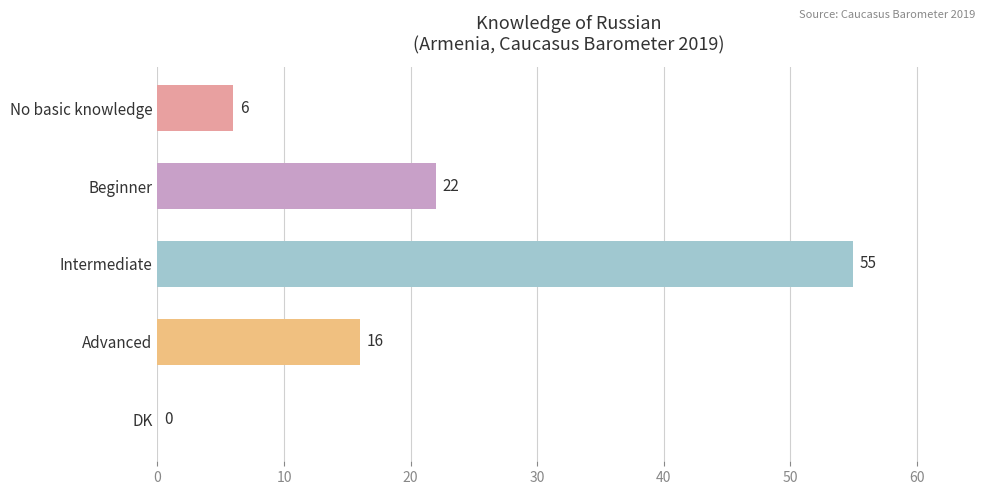

What is the sum of all values?

99